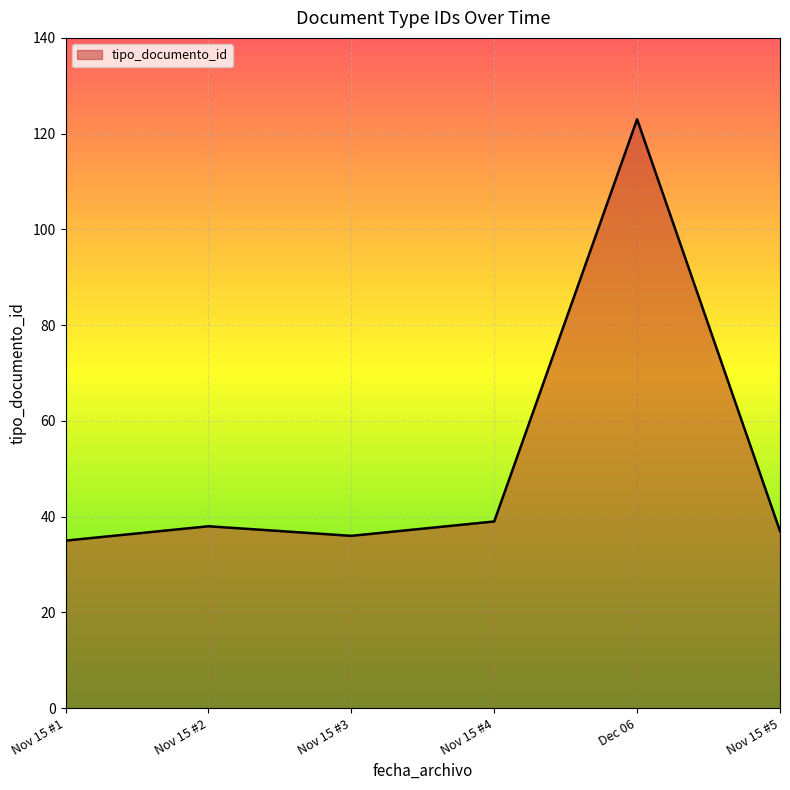

What is the ratio of the value at Nov 15 #3 to the value at Nov 15 #5?

1.0